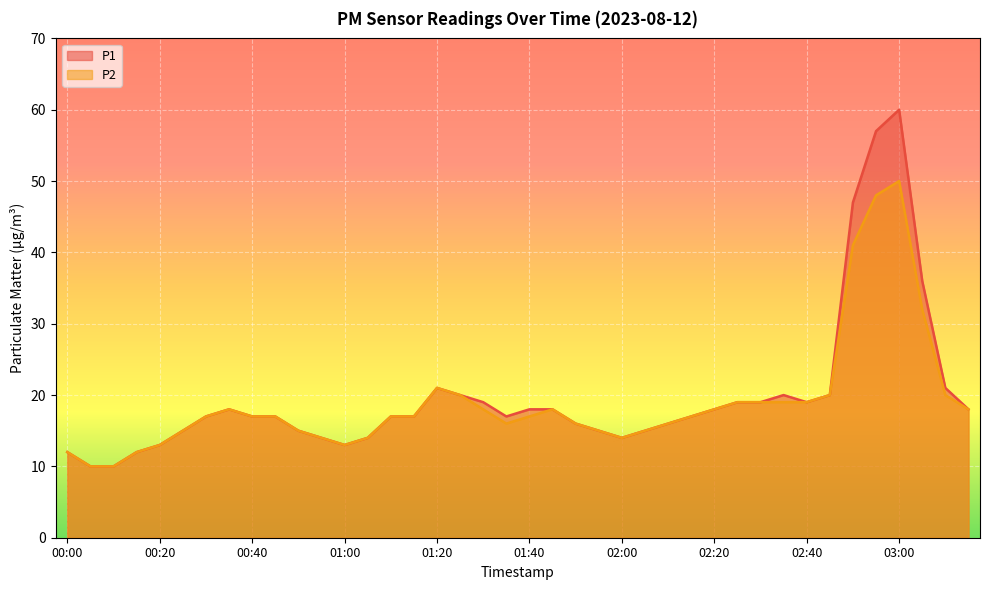

Reading left to right, extract all data points from this chart.

P1: 12	10	10	12	13	15	17	18	17	17	15	14	13	14	17	17	21	20	19	17	18	18	16	15	14	15	16	17	18	19	19	20	19	20	47	57	60	36	21	18
P2: 12	10	10	12	13	15	17	18	17	17	15	14	13	14	17	17	21	20	18	16	17	18	16	15	14	15	16	17	18	19	19	19	19	20	41	48	50	32	20	18